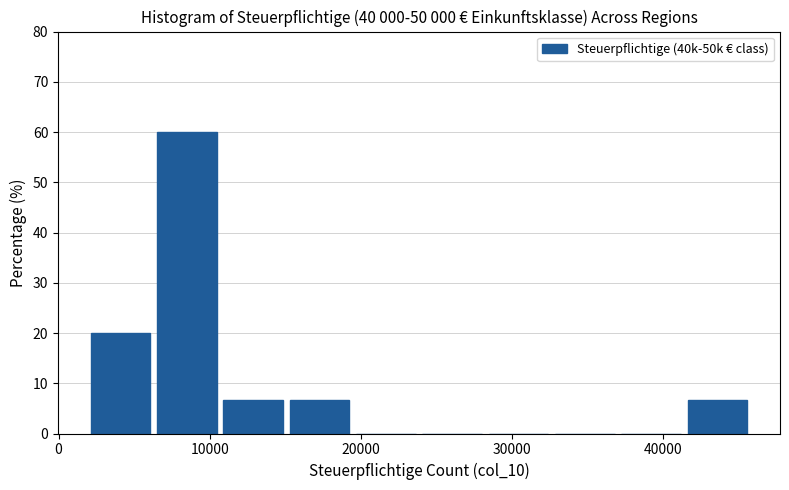

Reading left to right, list every bar in this chart as the range it spans on the x-axis followed by its height. Neither the bar edges nor the heights are printed on the chart, so give them approximately, as read against the axes.

2000 to 7000: 20
7000 to 11000: 60
11000 to 15000: 7
15000 to 20000: 7
20000 to 24000: 0
24000 to 28000: 0
28000 to 33000: 0
33000 to 37000: 0
37000 to 42000: 0
42000 to 46000: 7